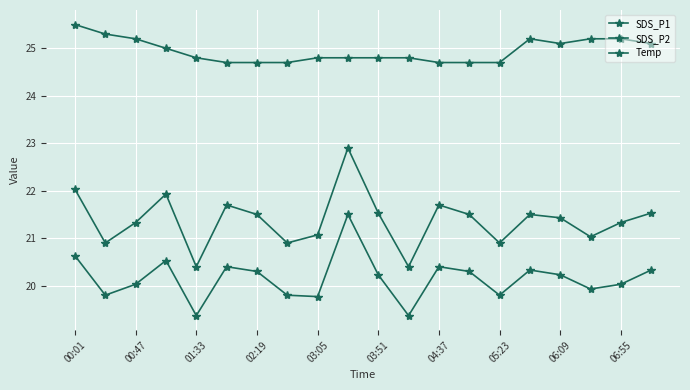

How many lines are shown in the chart?

3